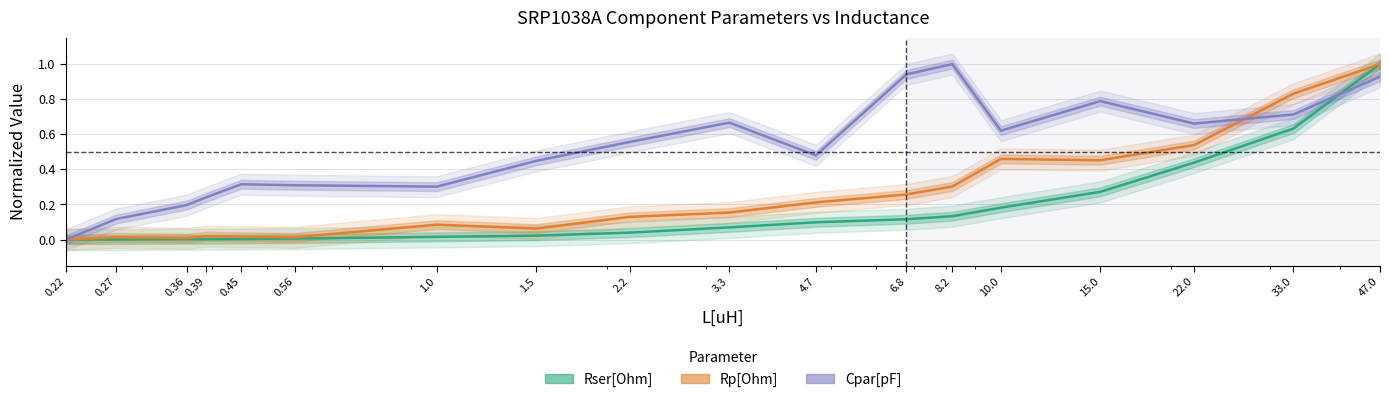

Where do Rp[Ohm] and Cpar[pF] first cross each other?

22.0 and 33.0